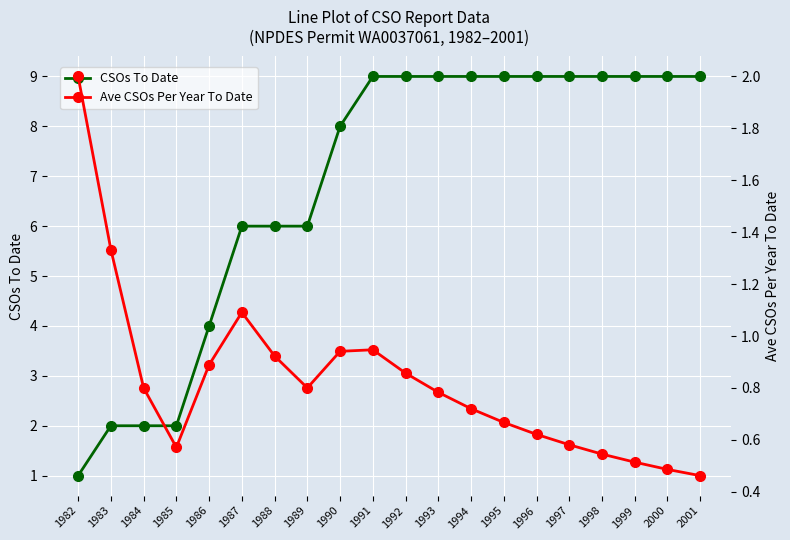

List the series in order of their overall mean, highest first.

CSOs To Date, Ave CSOs Per Year To Date